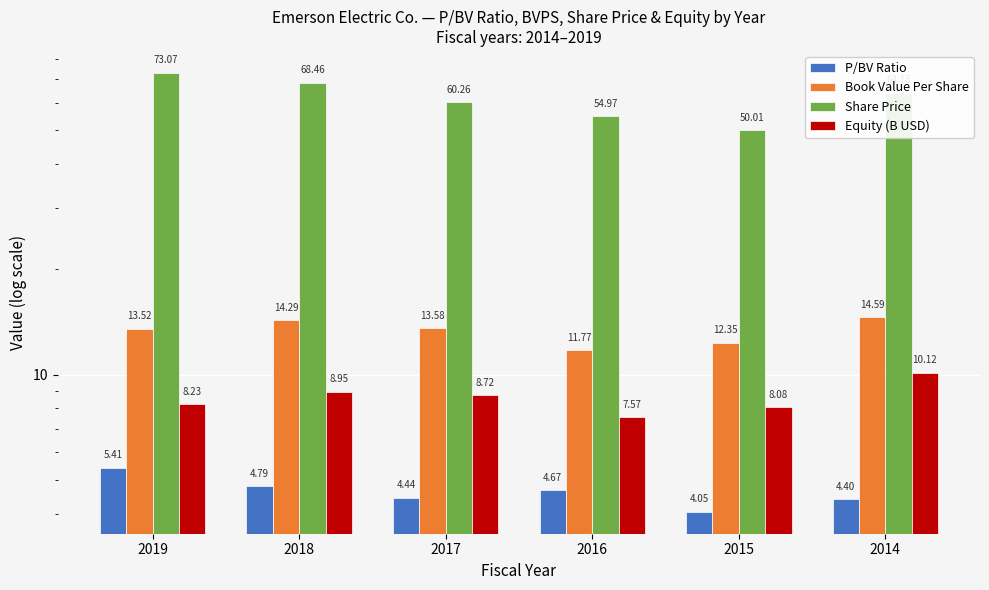

Is it true that P/BV Ratio equals 4.4 at 2014?

True